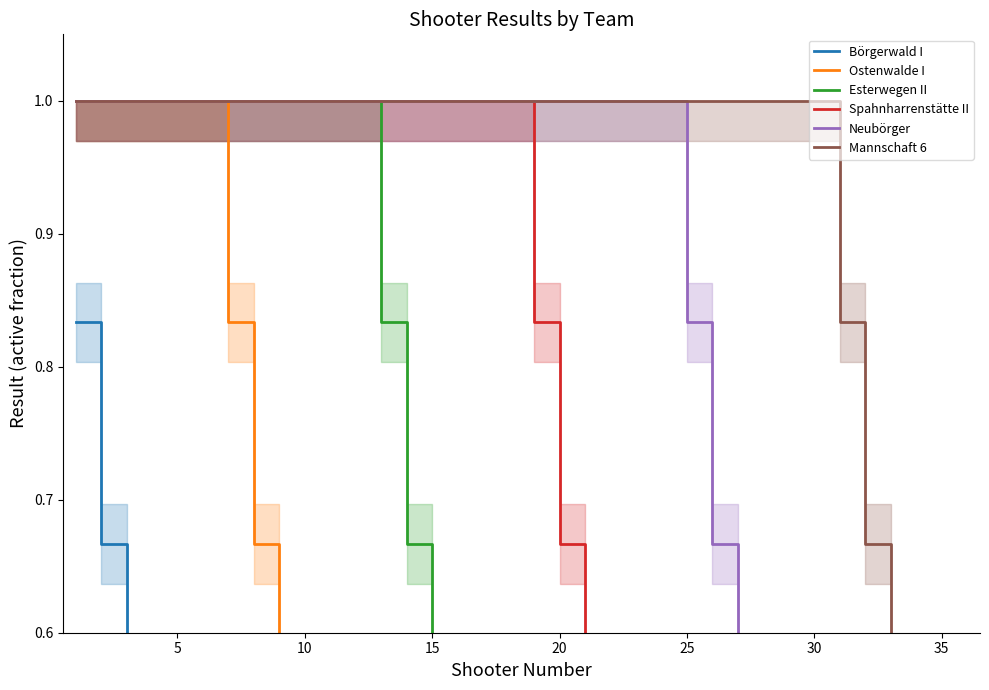

True or false: Börgerwald I and Esterwegen II intersect in this chart.

False